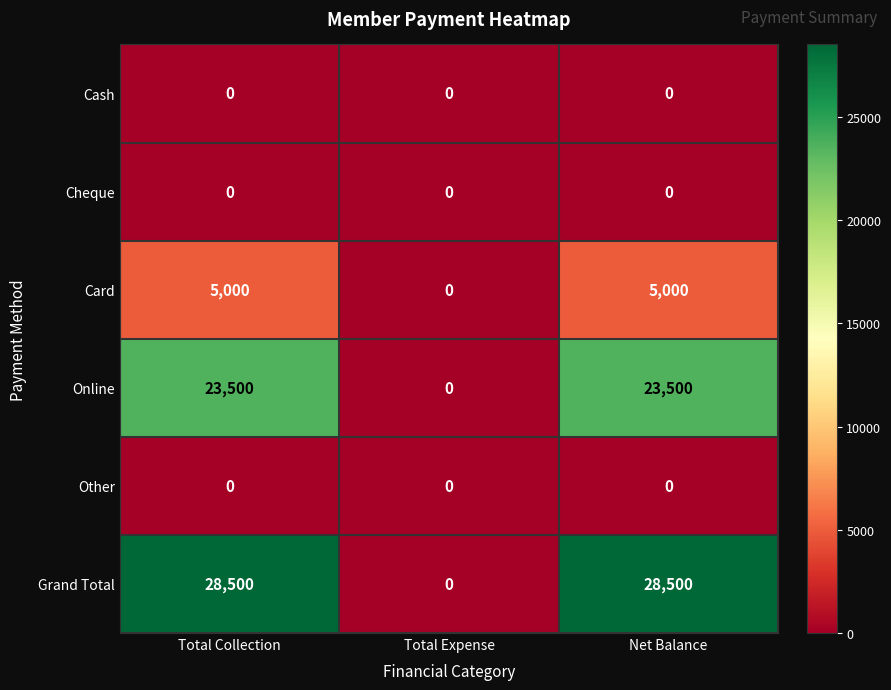

What is the difference between the highest and lowest values at Net Balance?

28500